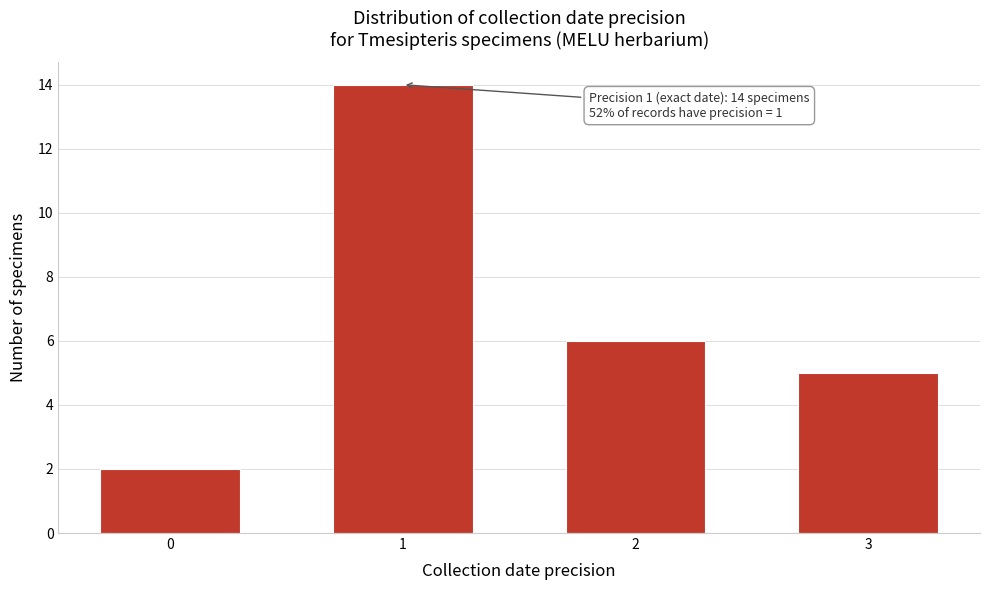

Reading right to left, what are all the values shown in this chart?

5	6	14	2